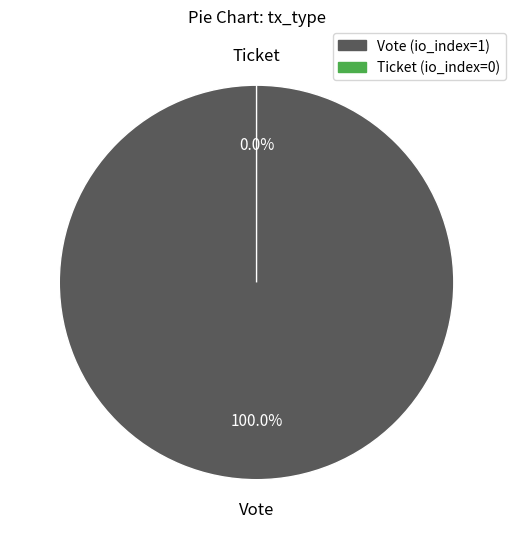

Combined, what portion of the pie is Vote and Ticket?

100.0%